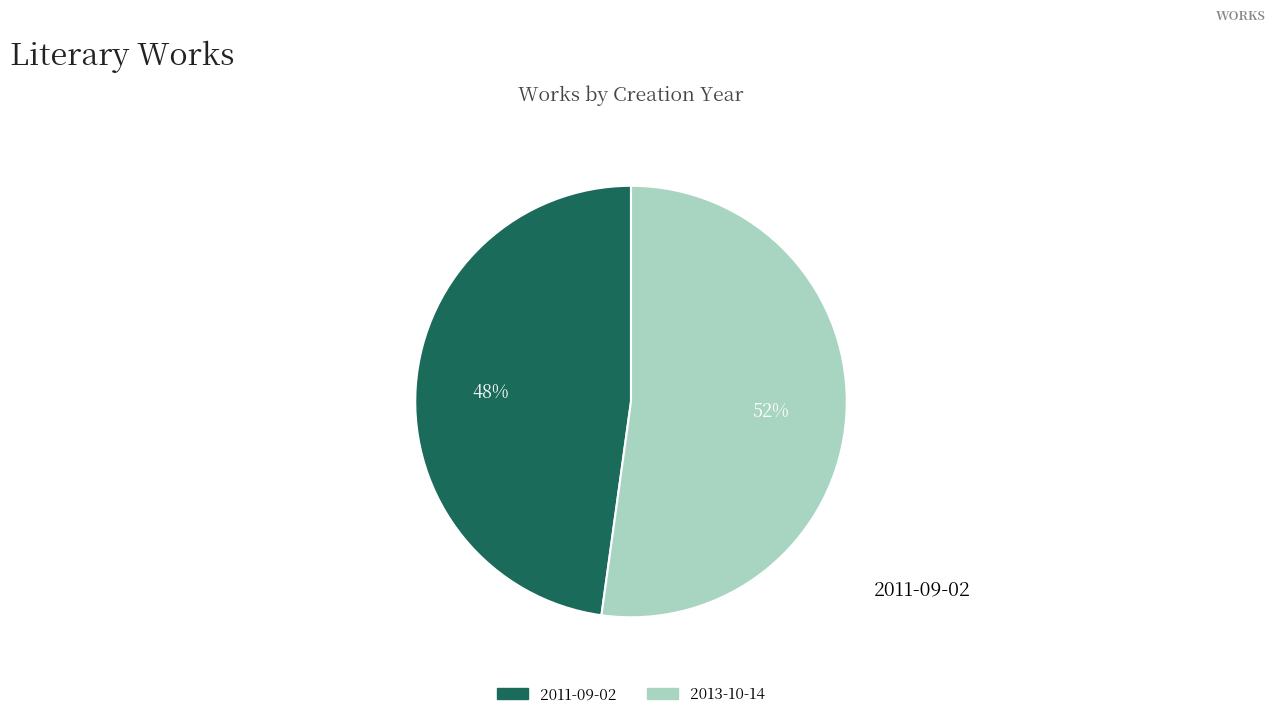

Rank the categories by value from highest to lowest.

2013-10-14, 2011-09-02